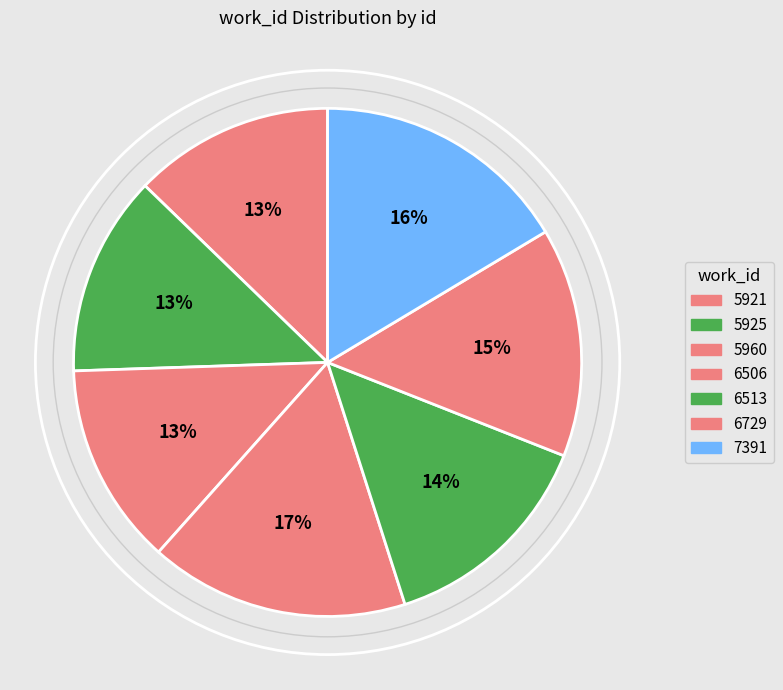

Does 6729 account for over 50% of the chart?

No